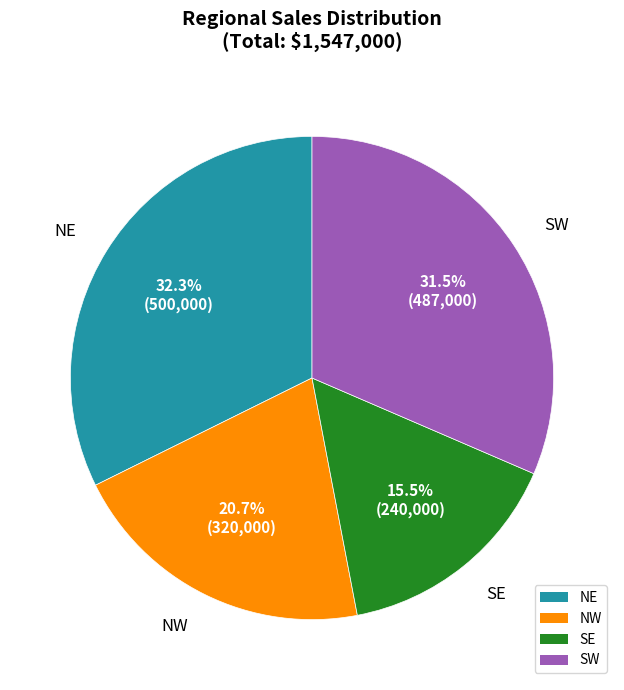

Does SE represent more than half of the total?

No